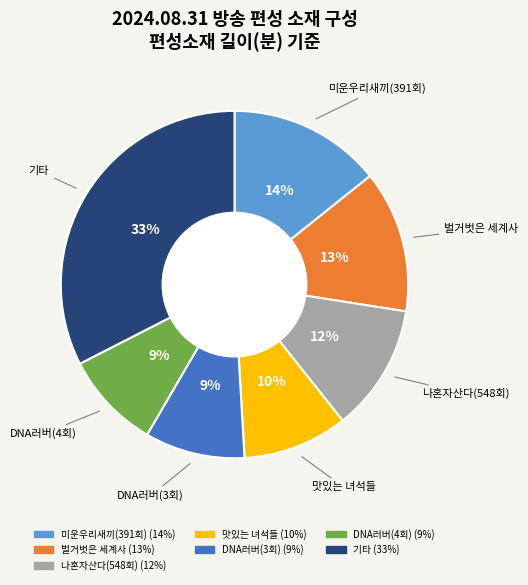

Does any single category account for the majority?

No